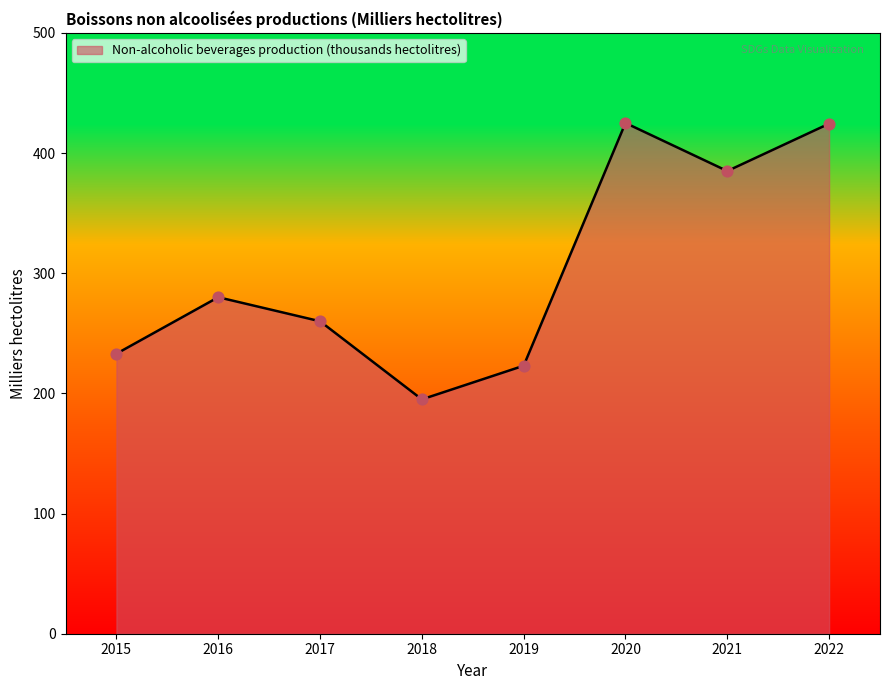

What is the change in value from 2015 to 2018?

-38.0